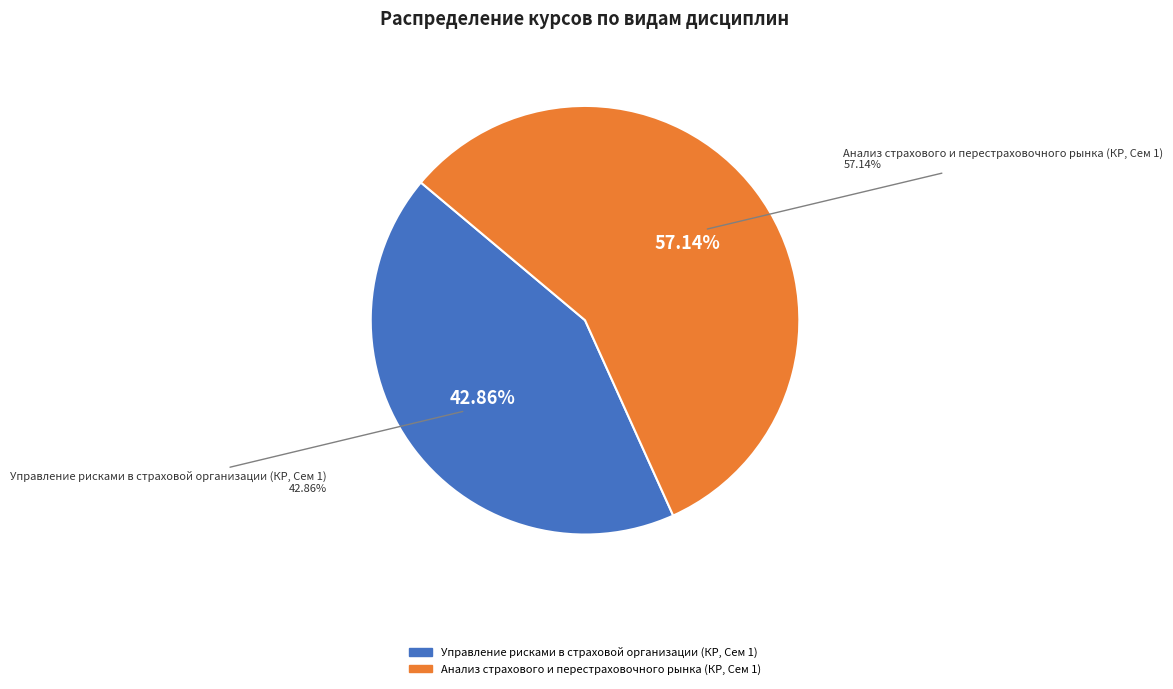

To the nearest percent, what is the difference between the largest and smallest slice percentages?

14%